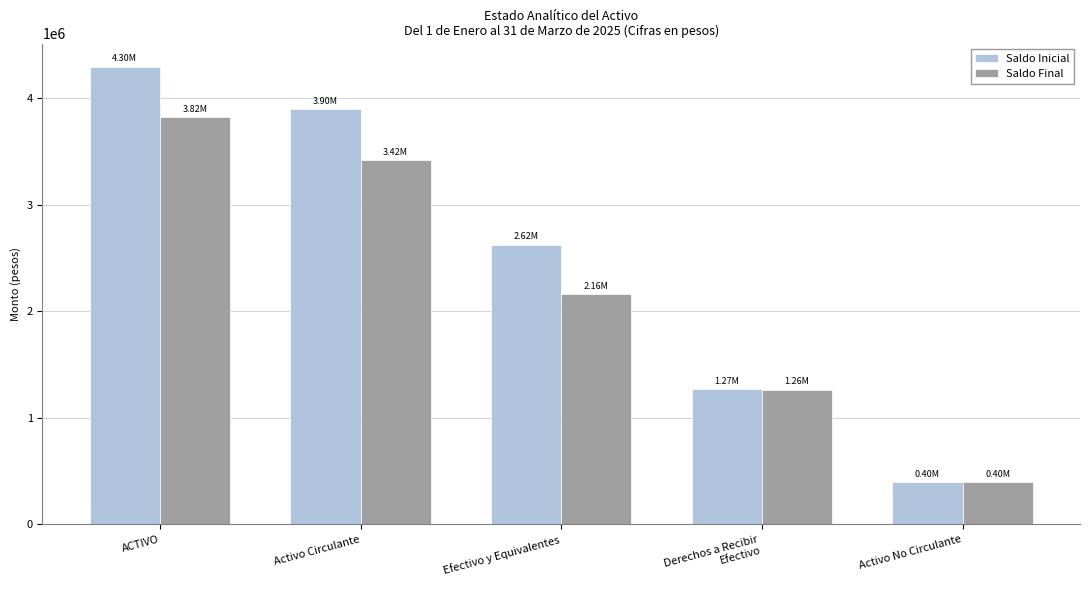

Rank the series at Efectivo y Equivalentes from highest to lowest value.

Saldo Inicial, Saldo Final